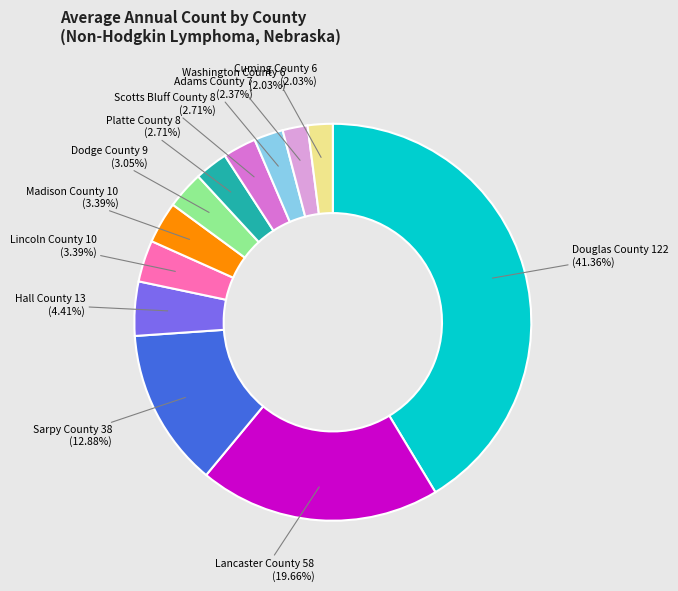

Is there any slice that represents more than half of the pie?

No